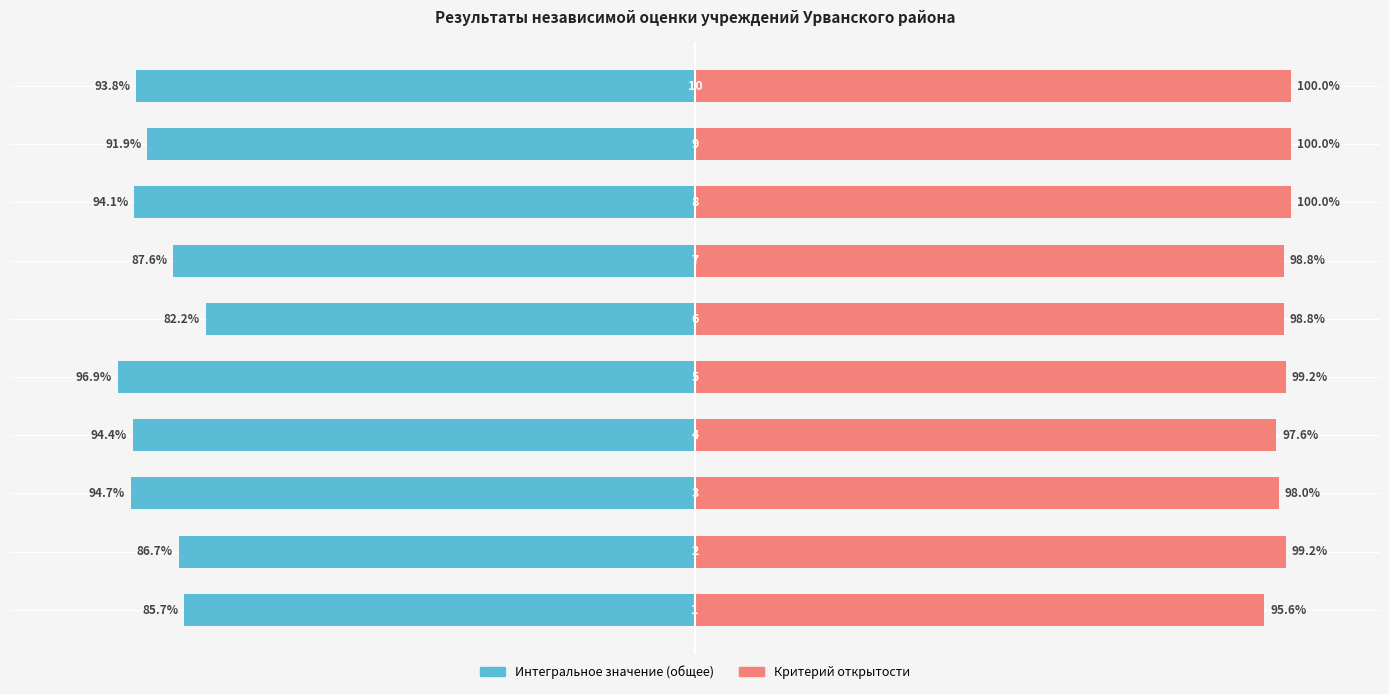

What is the value of the Критерий открытости bar at the 10th from the left?

100.0